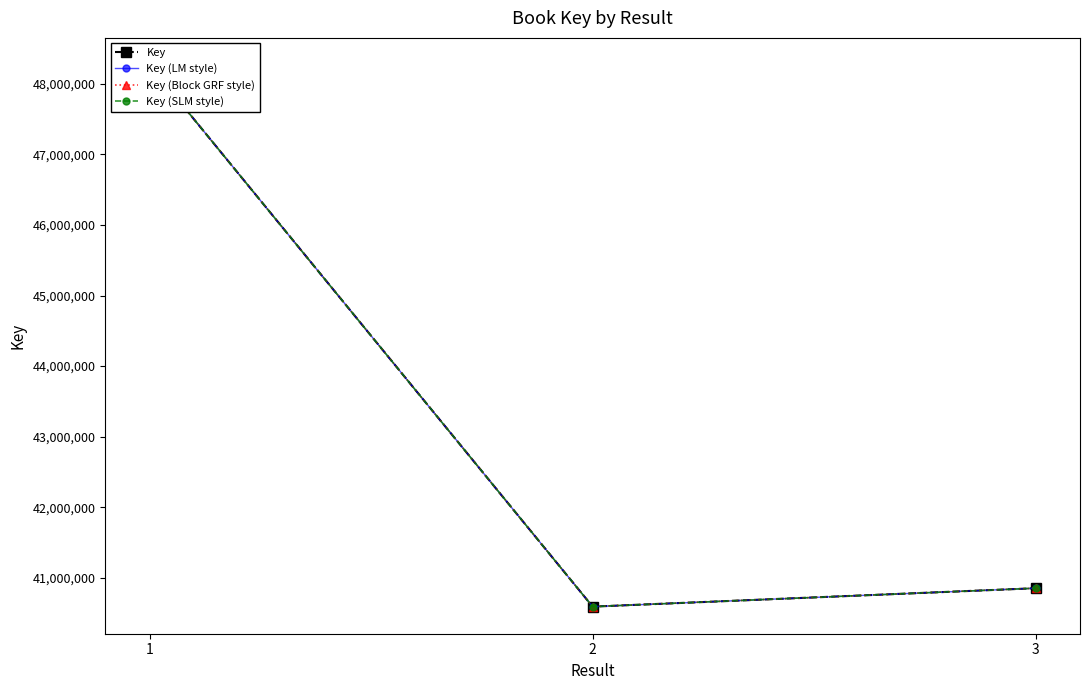

Which series has the largest range (max minus min)?

Key